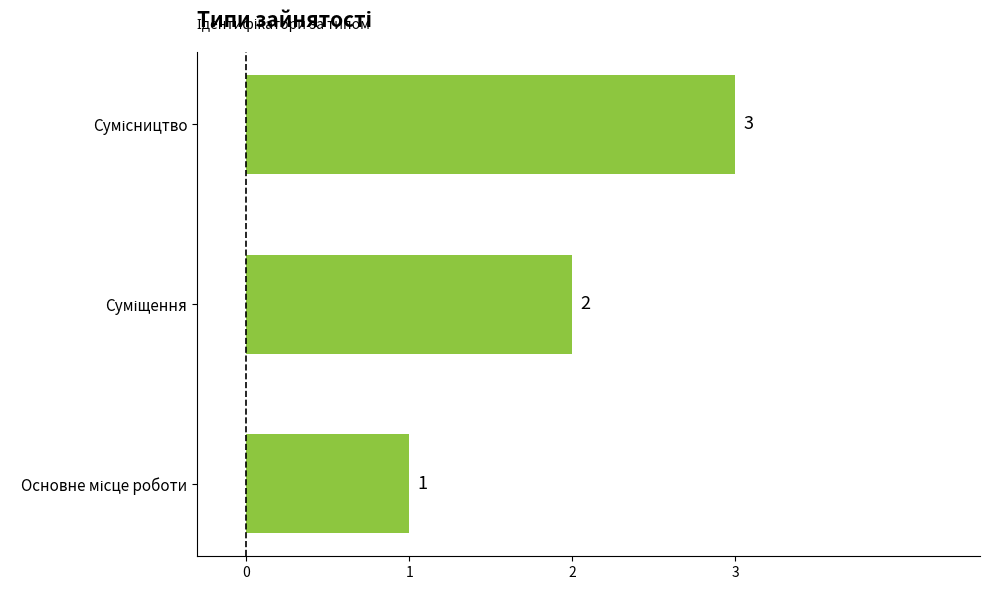

What is the sum of all values?

6